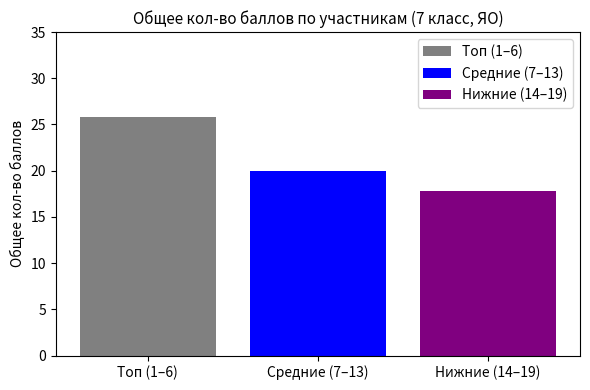

Reading left to right, transcribe all the data shown in this chart.

Топ (1–6): Средние (7–13)=25.8
Средние (7–13): Средние (7–13)=20.0
Нижние (14–19): Средние (7–13)=17.8